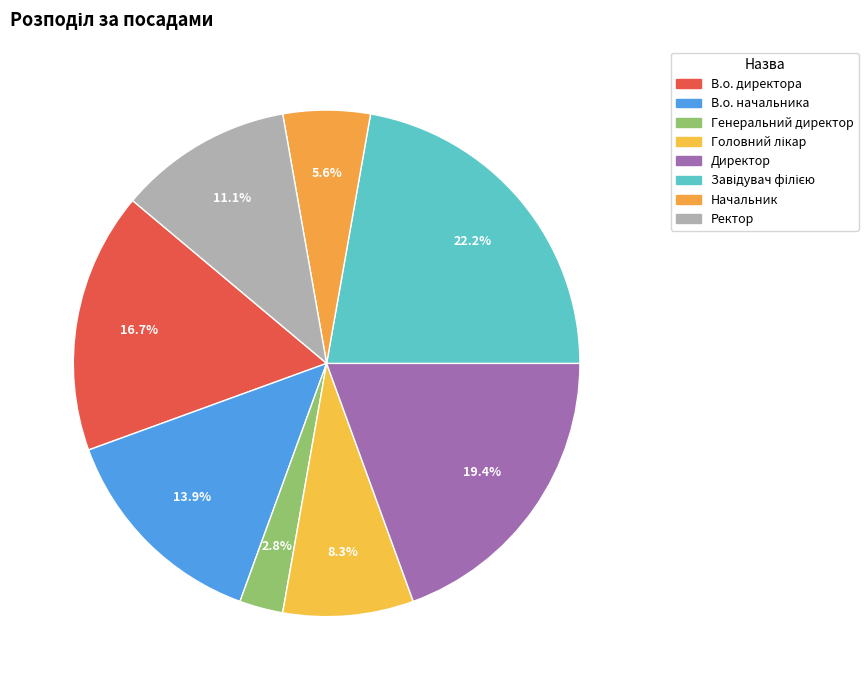

Is Завідувач філією the majority of the pie?

No